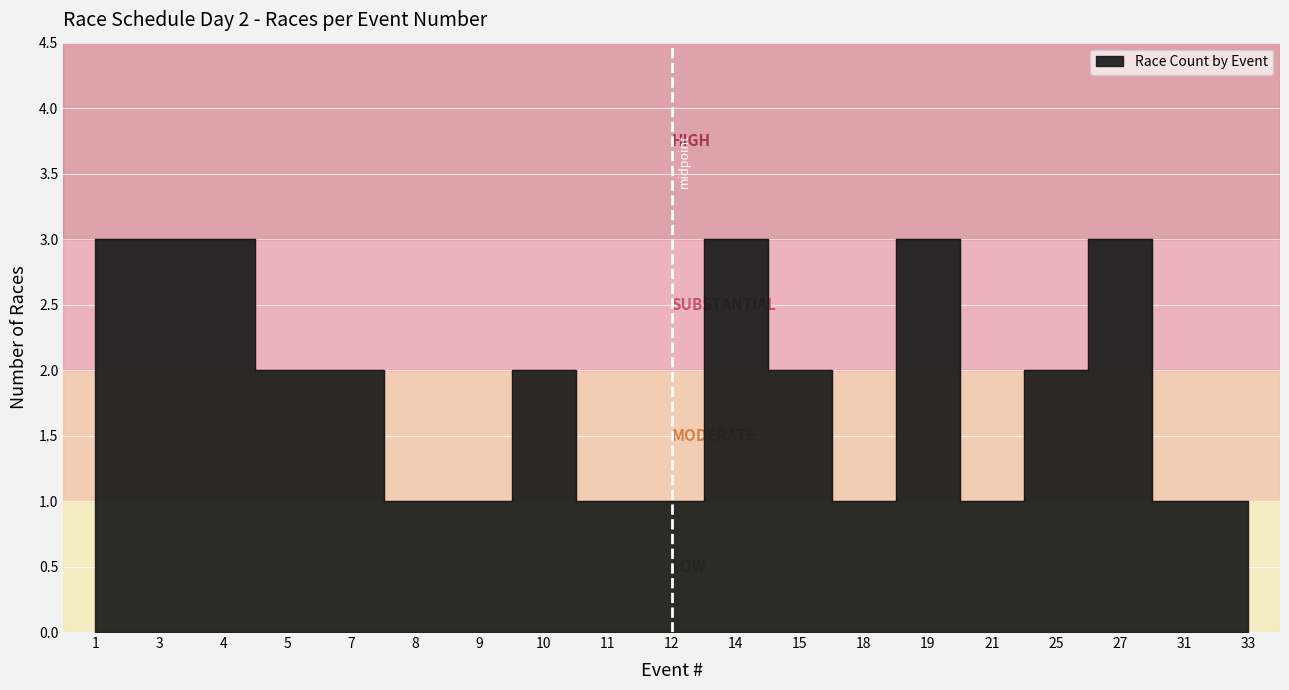

Between 31 and 27, which is larger?

27